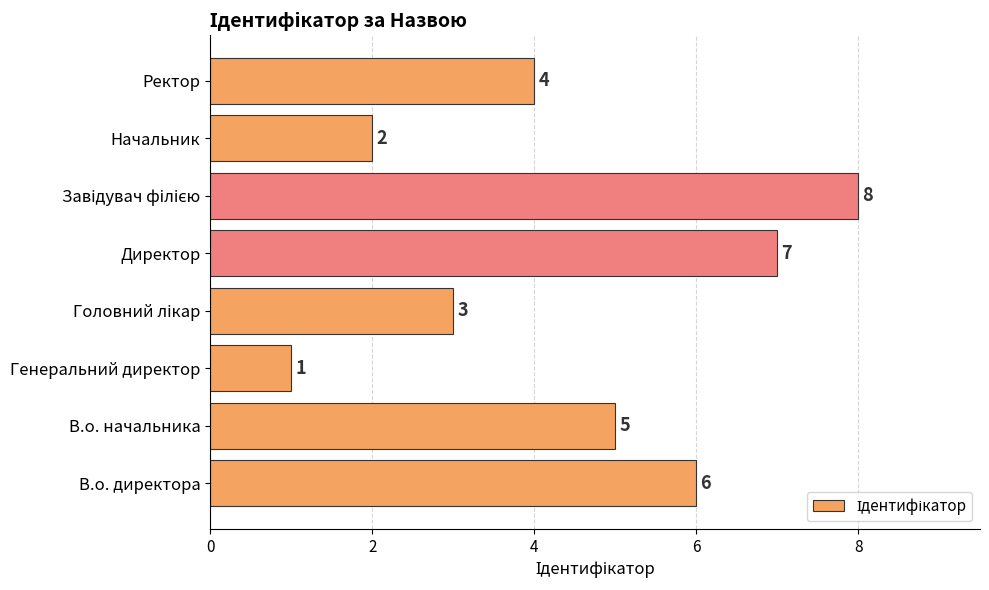

At which label is the value closest to 4?

Ректор